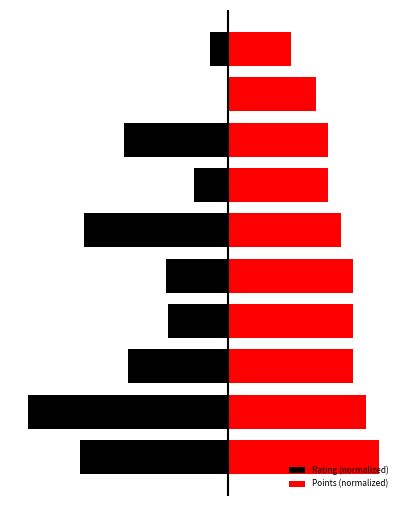

The value of Rating (normalized) at 9 is -3.6. True or false?

False